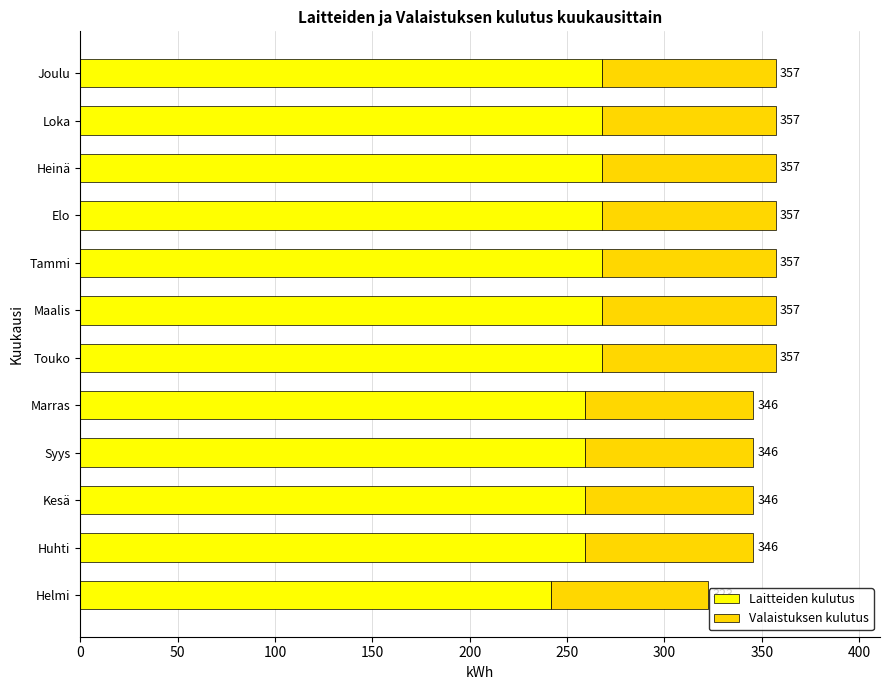

Rank the series by their average value, from highest to lowest.

Laitteiden kulutus, Valaistuksen kulutus